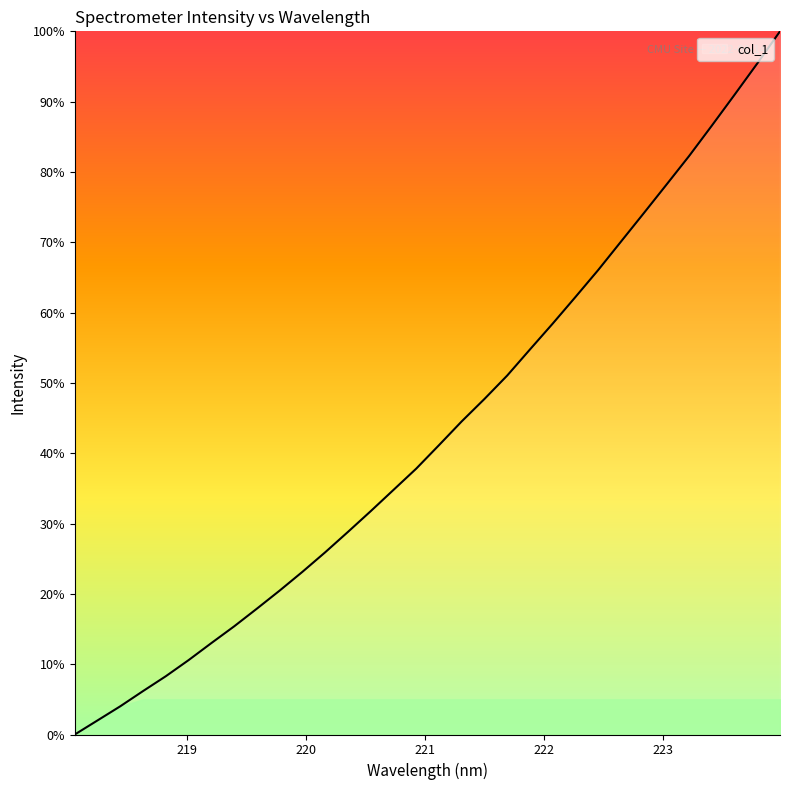

What is the maximum value shown in the chart?

100.0